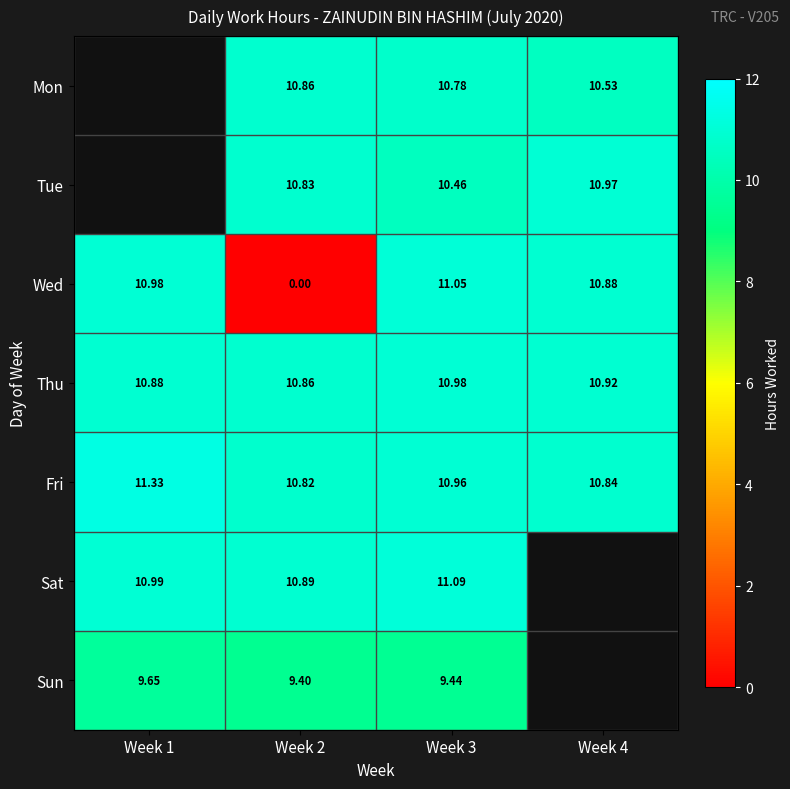

How many series are shown in this chart?

7